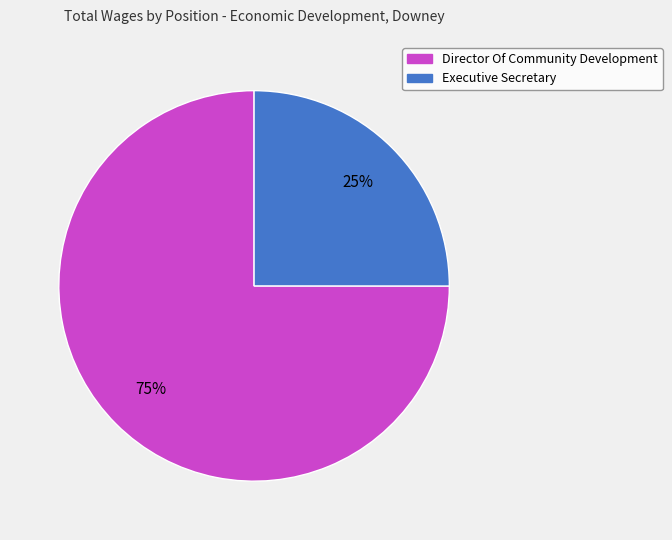

To the nearest percent, what is the average slice percentage?

50%